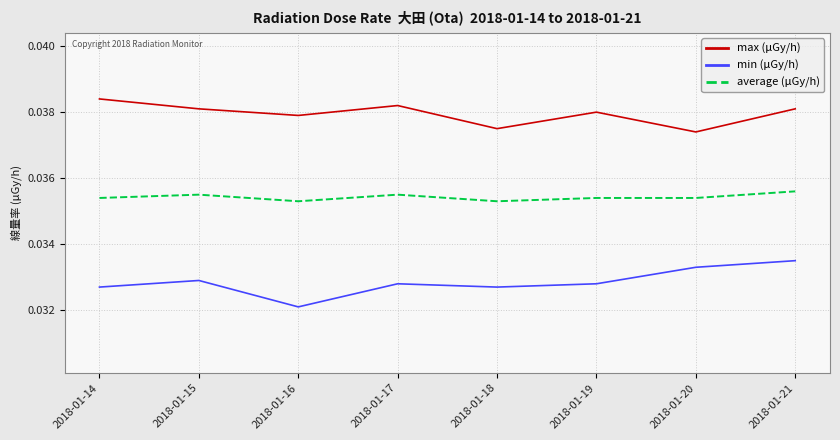

What is the sum of all max (μGy/h) values?

0.3